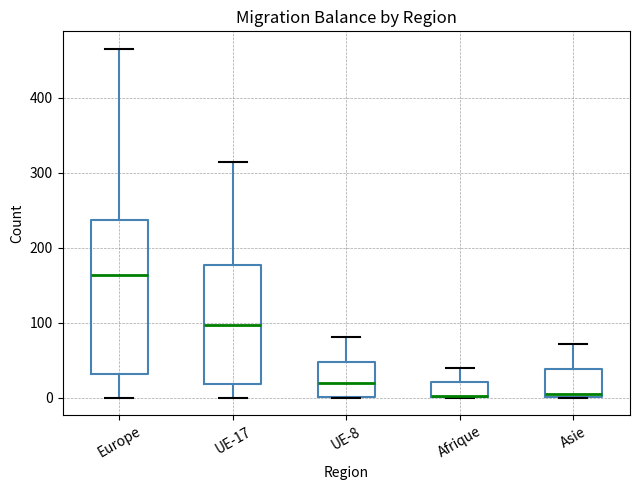

Which box is the tallest, from its lower edge to its upper edge?

Europe